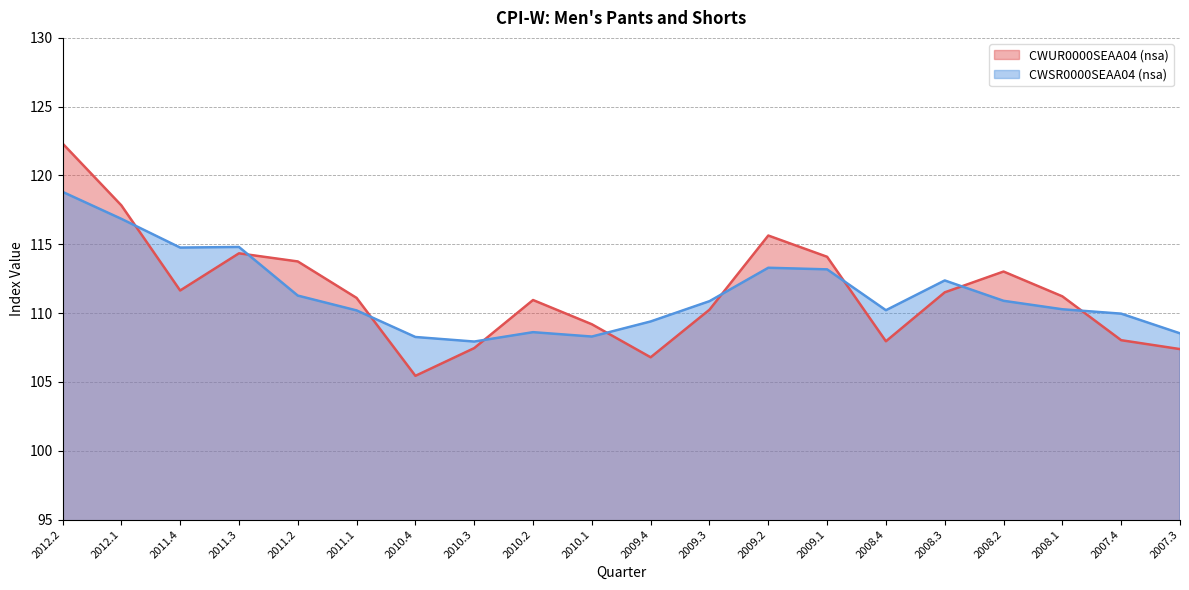

What is the difference between the highest and lowest values at 2008.2?

2.1